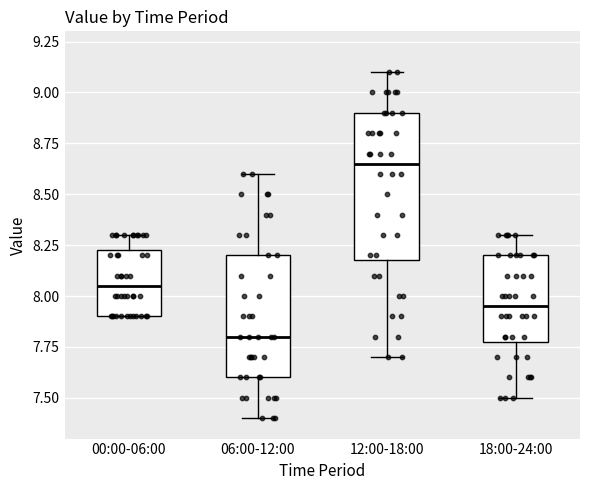

Reading left to right, read every box against the y-axis: the position of its median line, the range the box covers, and the ends of its whiskers. The values are not printed on the chart, so give them approximately, as read against the axis.

00:00-06:00: median 8.05, box 7.90 to 8.25, whiskers 7.90 to 8.30
06:00-12:00: median 7.80, box 7.60 to 8.20, whiskers 7.40 to 8.60
12:00-18:00: median 8.65, box 8.20 to 8.90, whiskers 7.70 to 9.10
18:00-24:00: median 7.95, box 7.80 to 8.20, whiskers 7.50 to 8.30